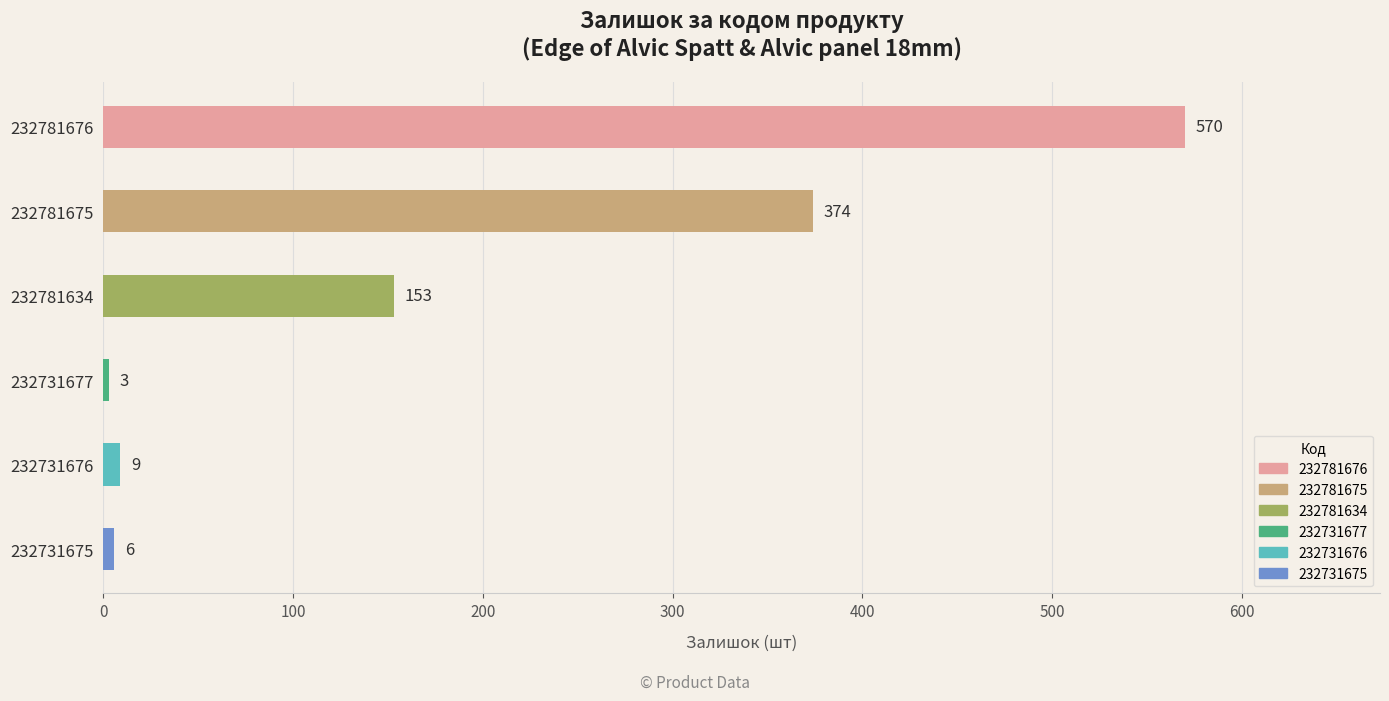

Which has a higher value, 232781676 or 232731676?

232781676